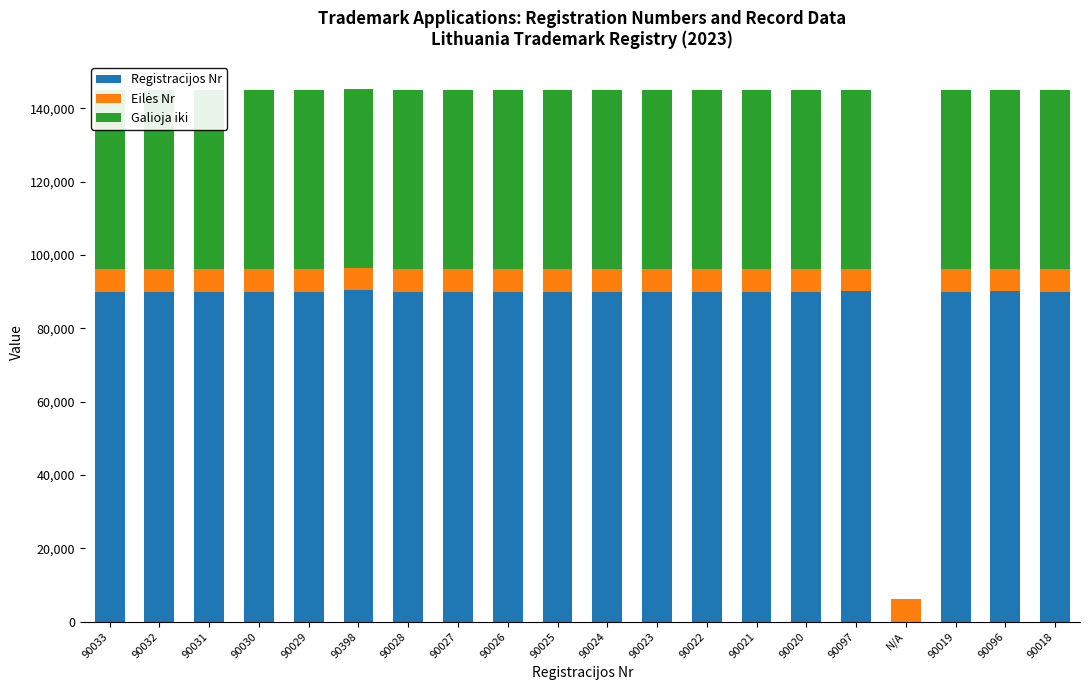

What is the approximate value of Eilės Nr at 90028?

6157